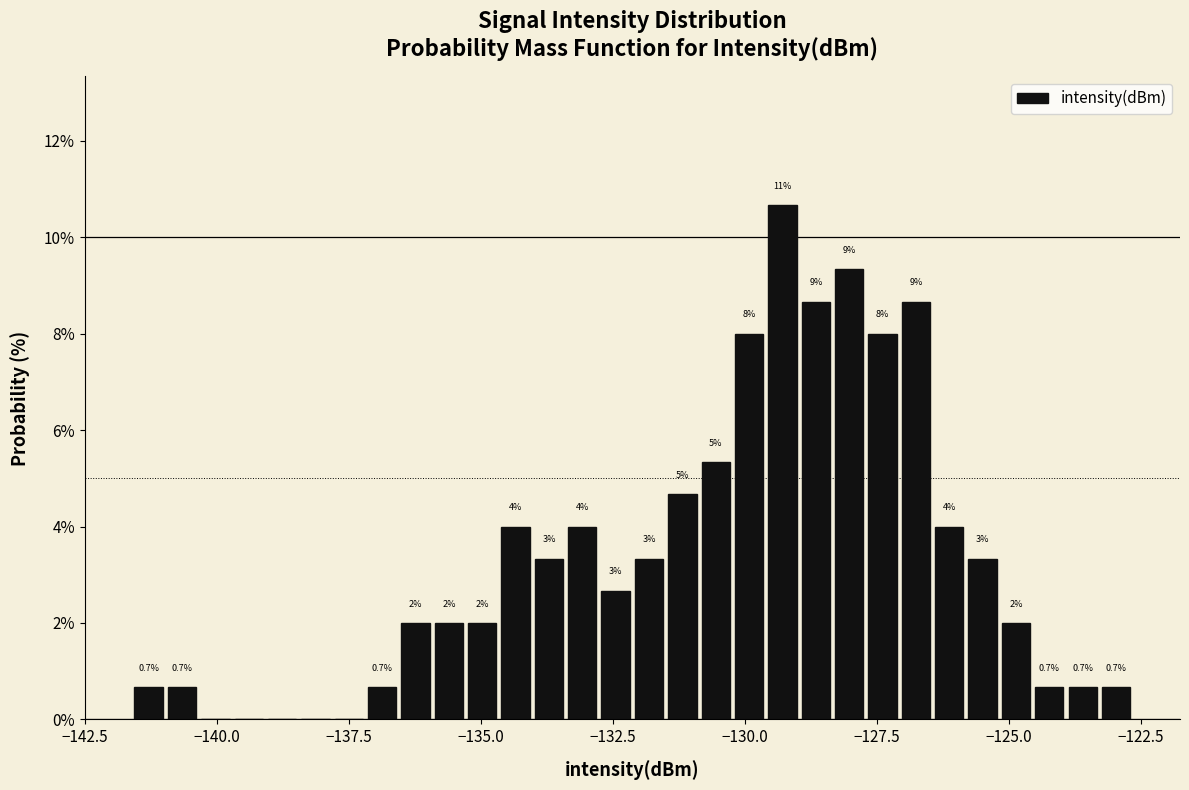

Around what value on the x-axis is the tallest bar? Give the approximate position of its centre, as read against the axis.

-129.5